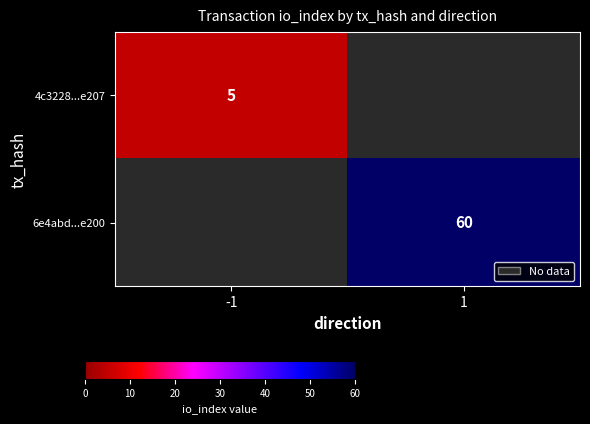

Is the value of 4c3228...e207 at -1 greater than the value of 6e4abd...e200 at 1?

No